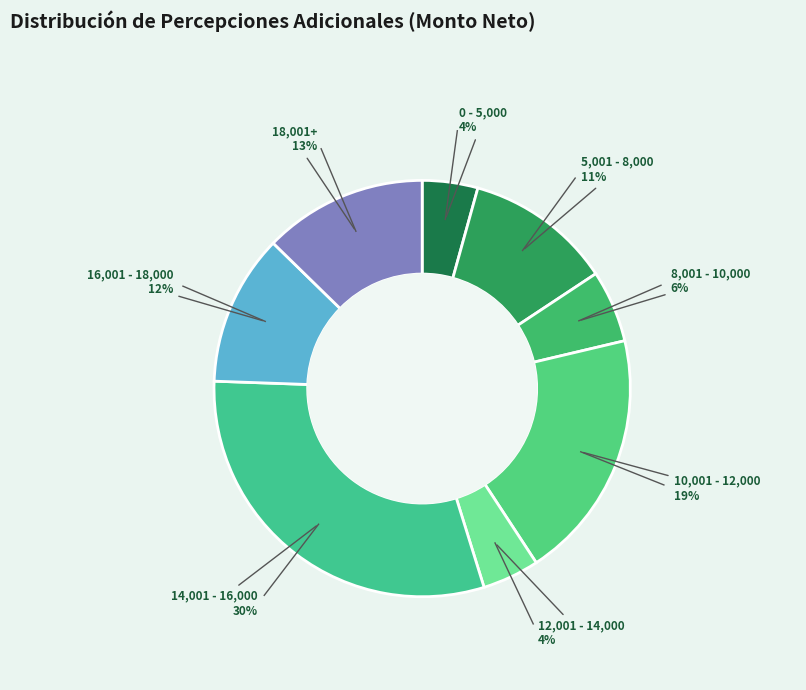

How many segments does this pie chart have?

8